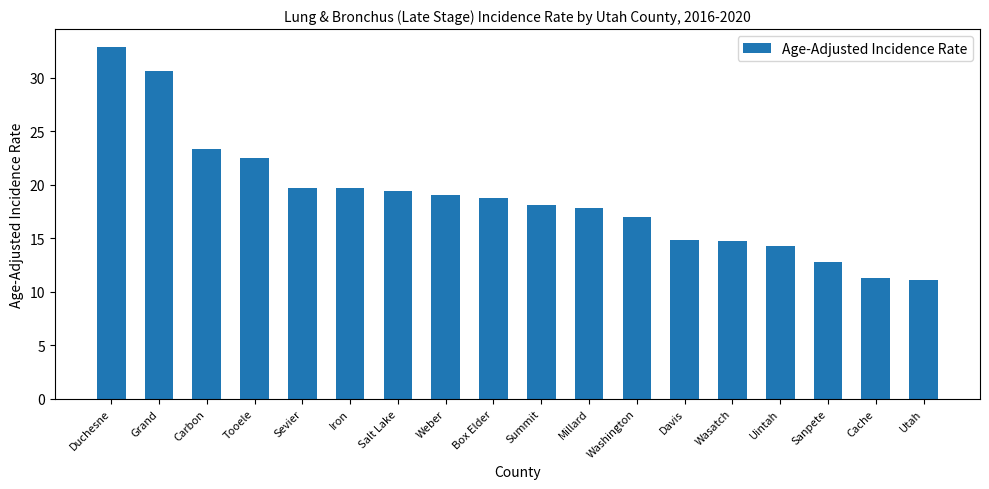

The chart shows a value of 19.9 at Davis. True or false?

False